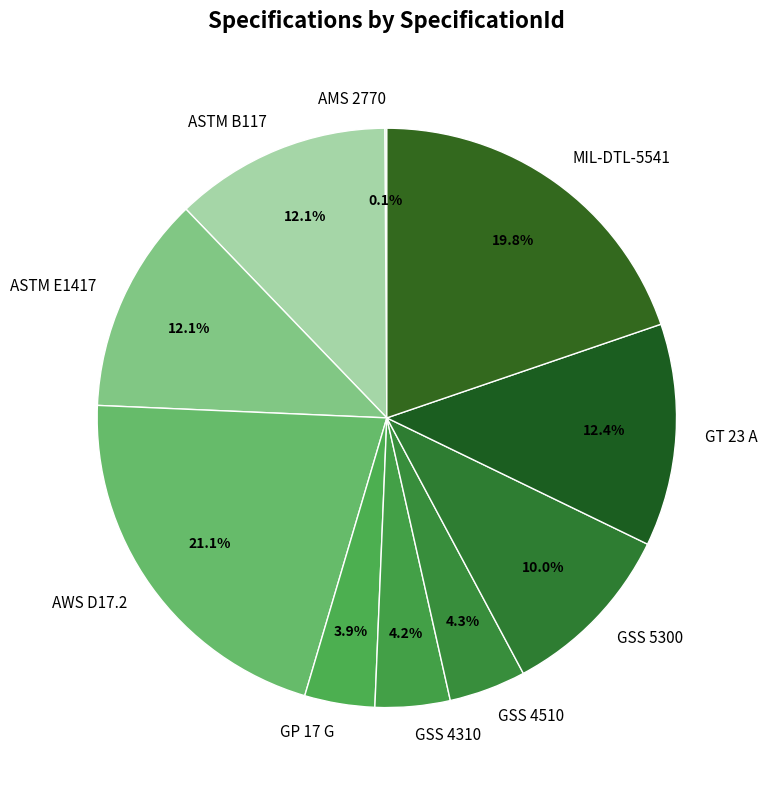

How much of the chart is everything except ASTM B117?

87.9%